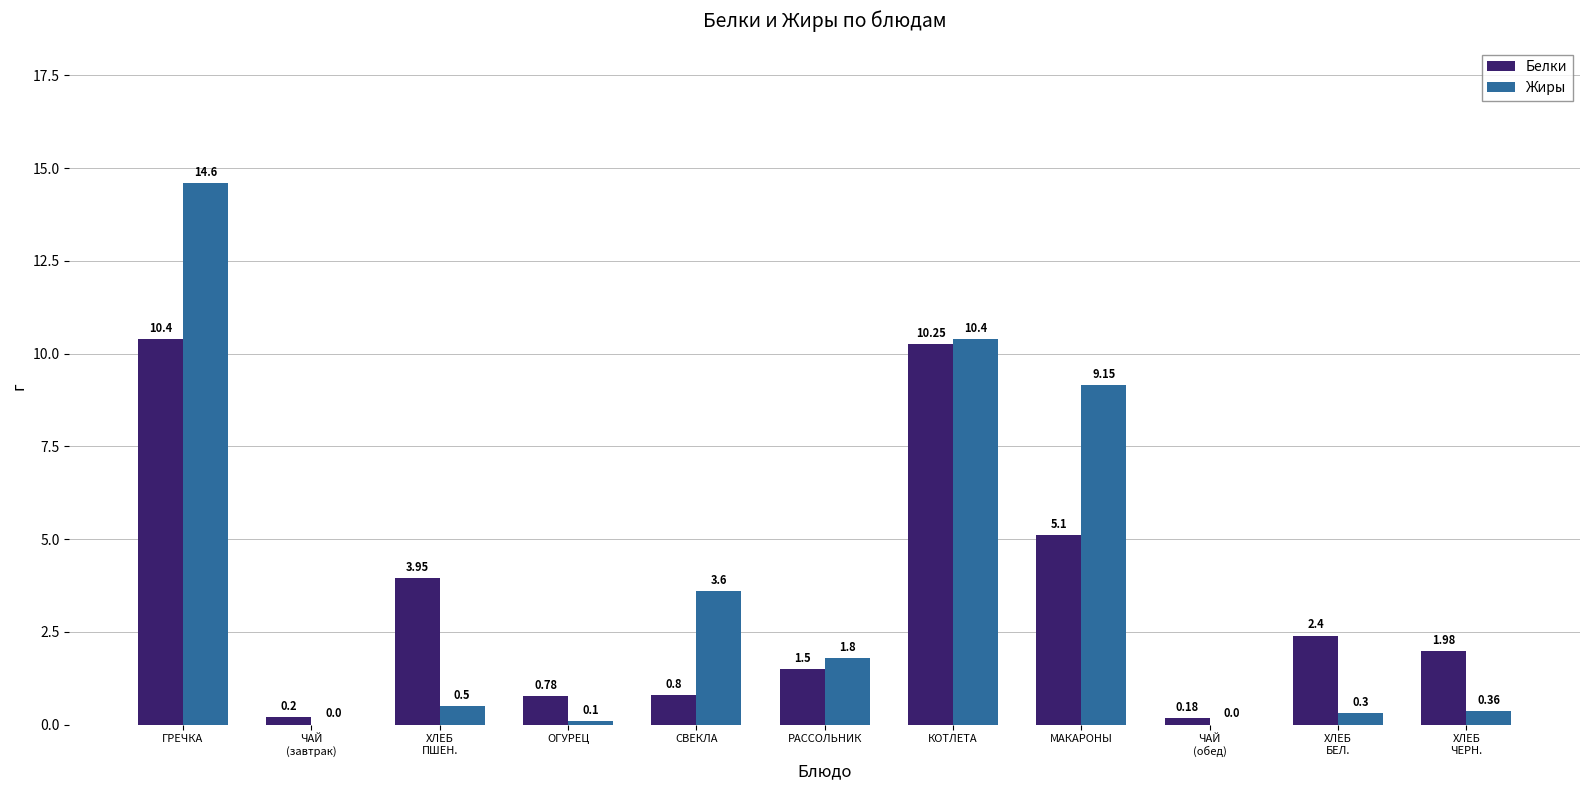

Are the bars horizontal?

No